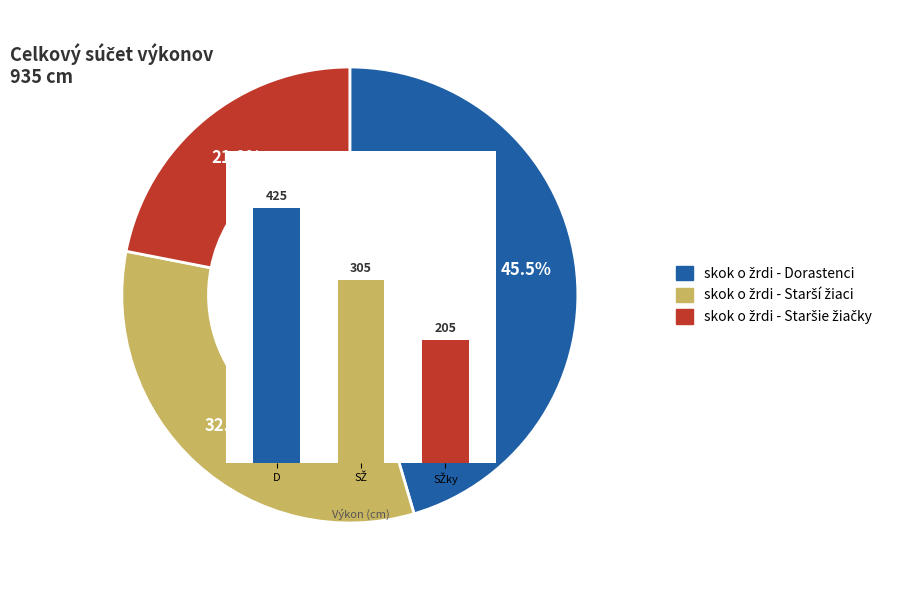

What percentage do skok o žrdi - Starší žiaci and skok o žrdi - Dorastenci together represent?

78.1%